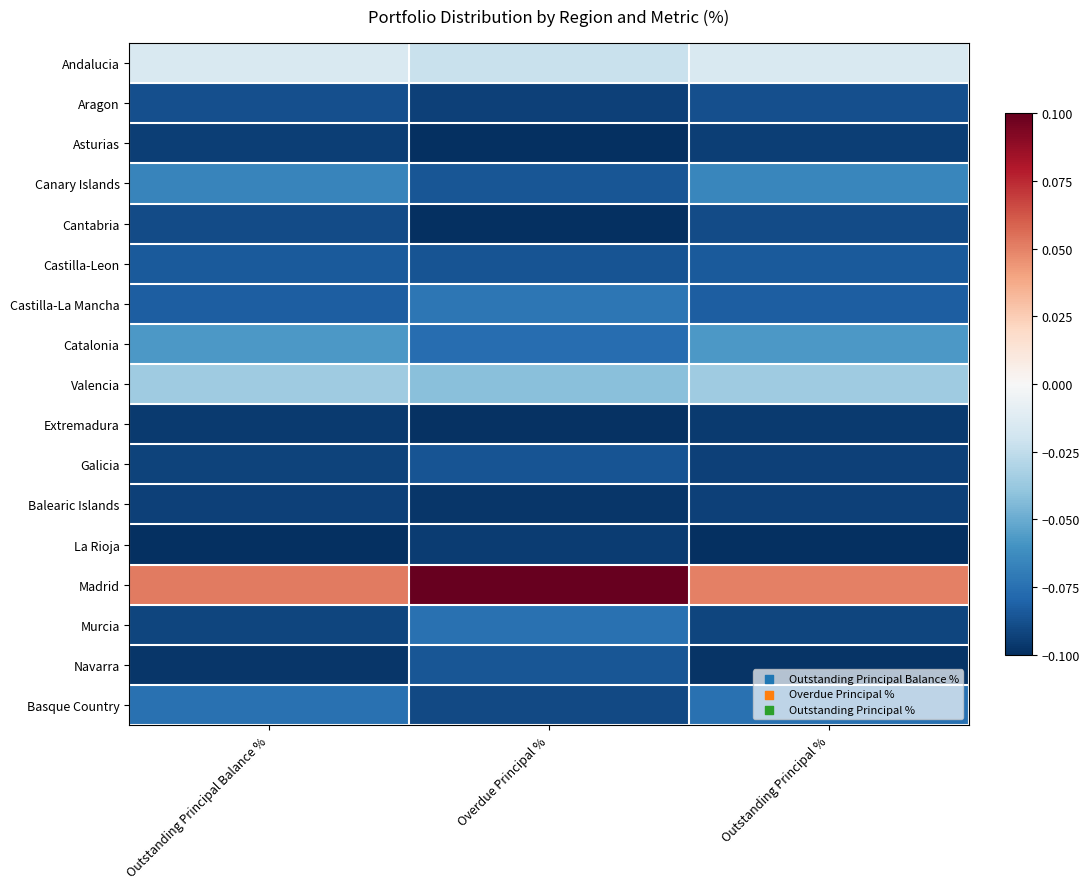

At how many categories does at least one series exceed 0?

3